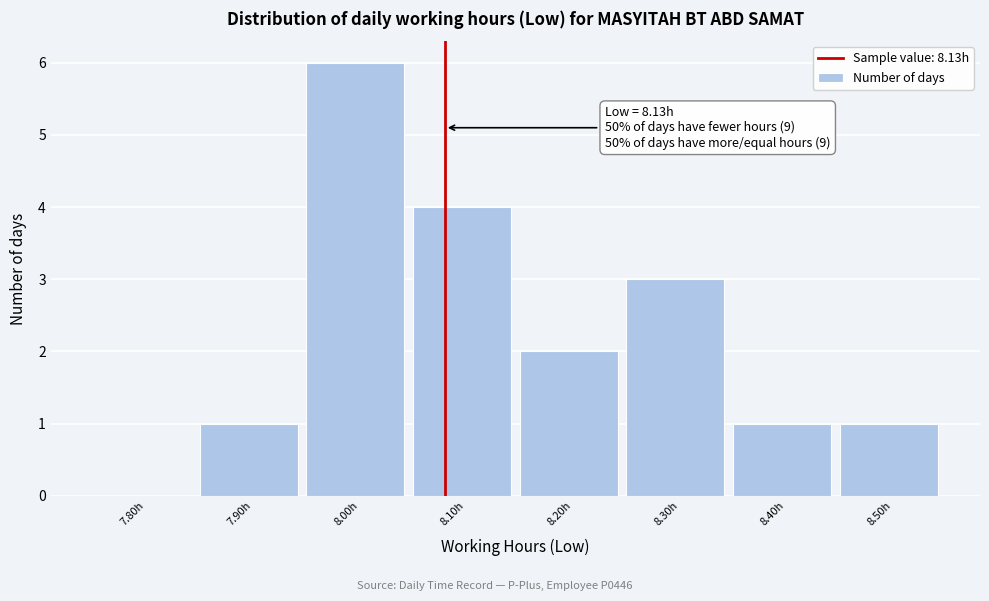

Reading left to right, extract all data points from this chart.

7.80h=0	7.90h=1	8.00h=6	8.10h=4	8.20h=2	8.30h=3	8.40h=1	8.50h=1